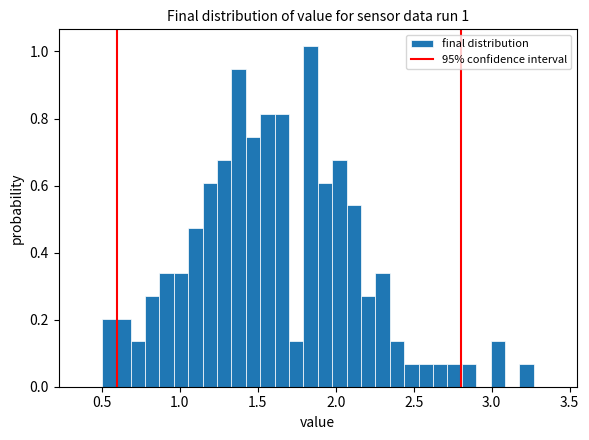

Around what value on the x-axis is the tallest bar? Give the approximate position of its centre, as read against the axis.

1.85